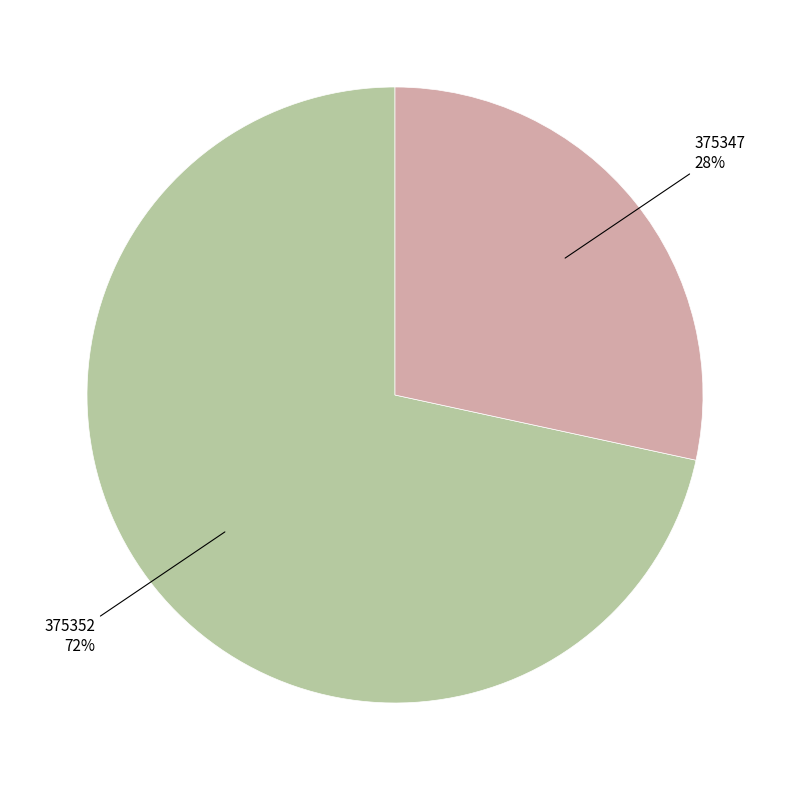

Is there a majority slice in this chart?

Yes